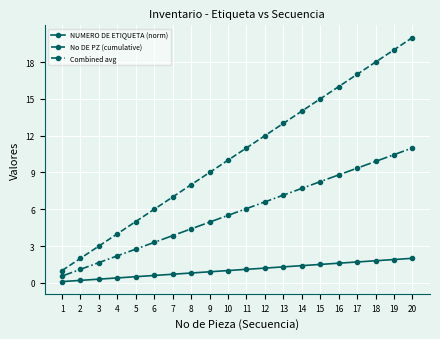

Where does the Combined avg series first go above 6?

11